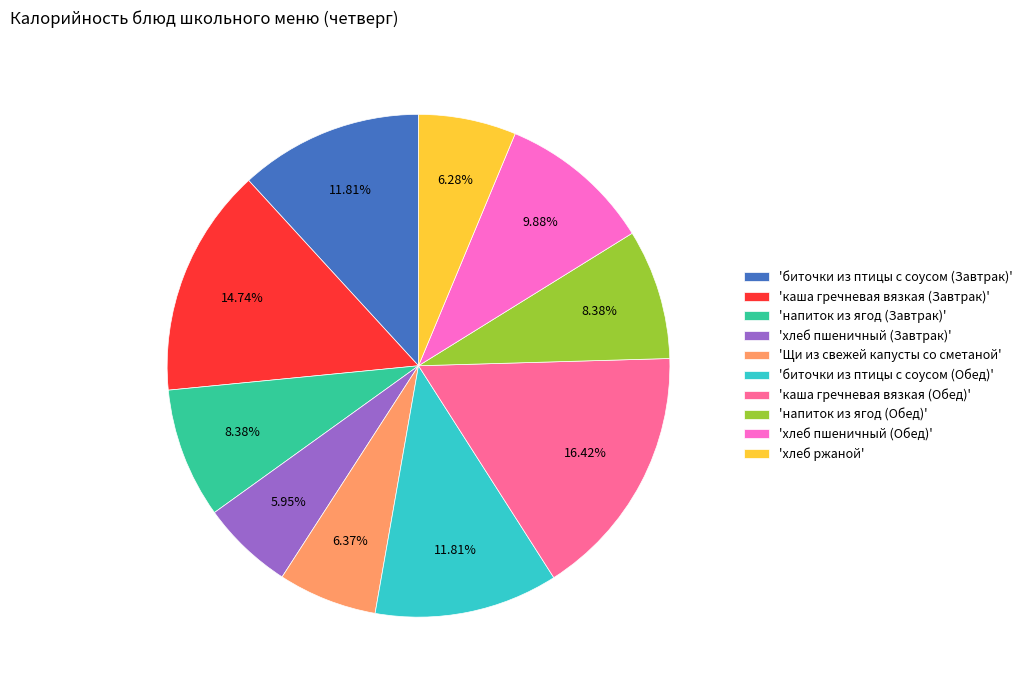

Which category has the biggest portion of the pie?

'каша гречневая вязкая (Обед)'